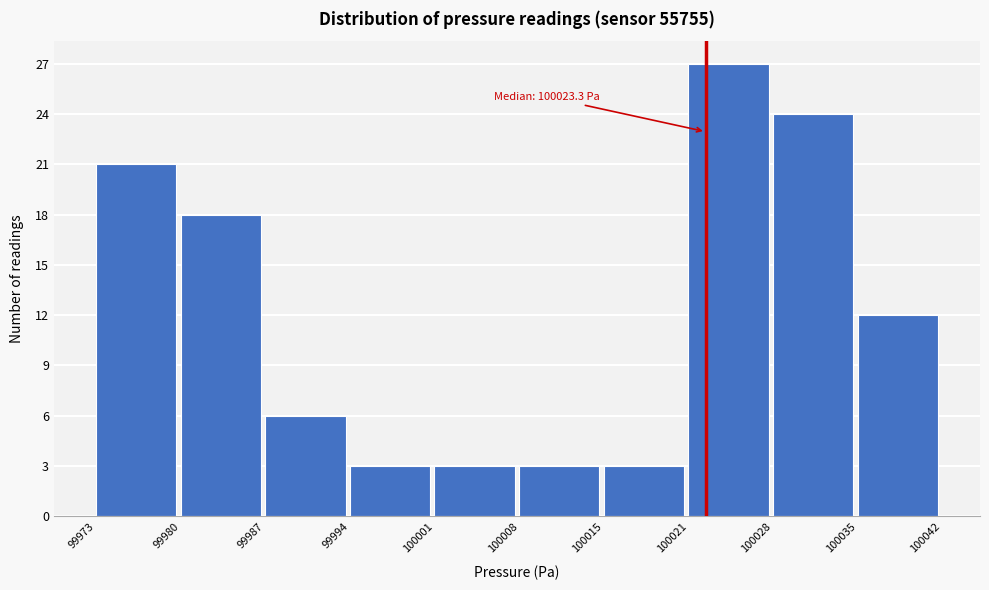

Reading left to right, list all the values displayed in this chart.

21	18	6	3	3	3	3	27	24	12